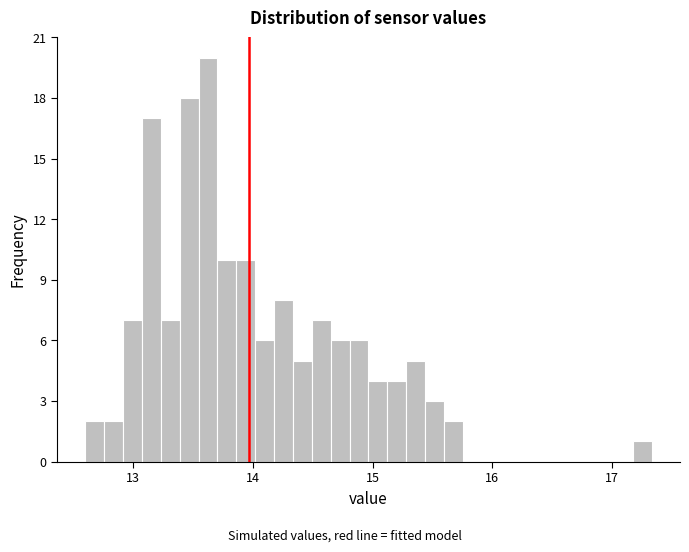

Around what value on the x-axis is the tallest bar? Give the approximate position of its centre, as read against the axis.

13.6